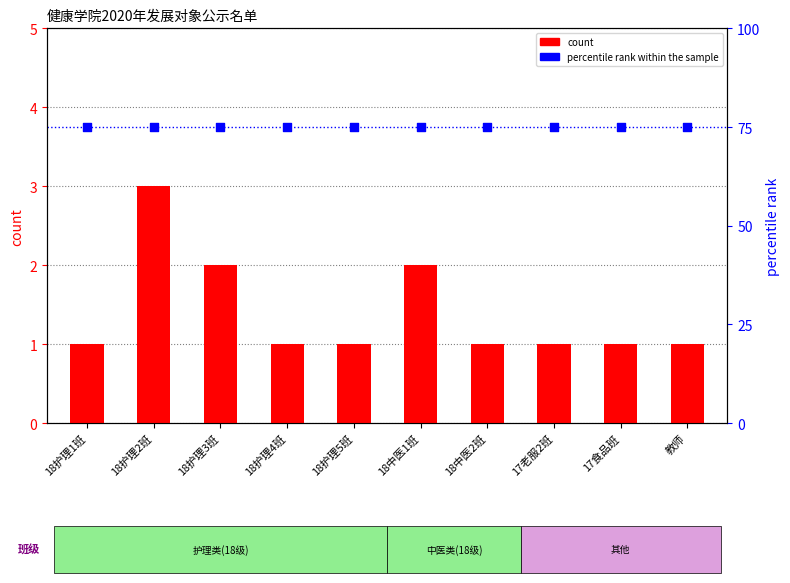

Which series reaches the maximum Y coordinate?

percentile rank within the sample